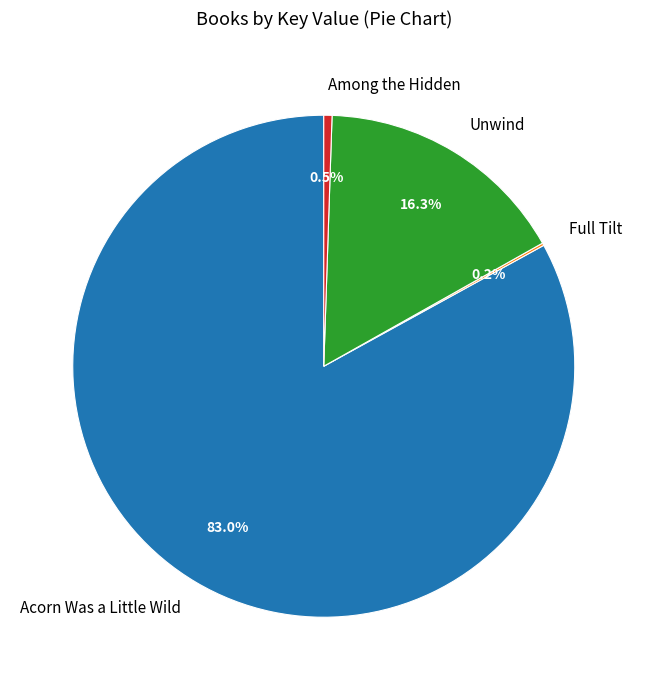

To the nearest percent, what percentage of the pie is Unwind?

16%